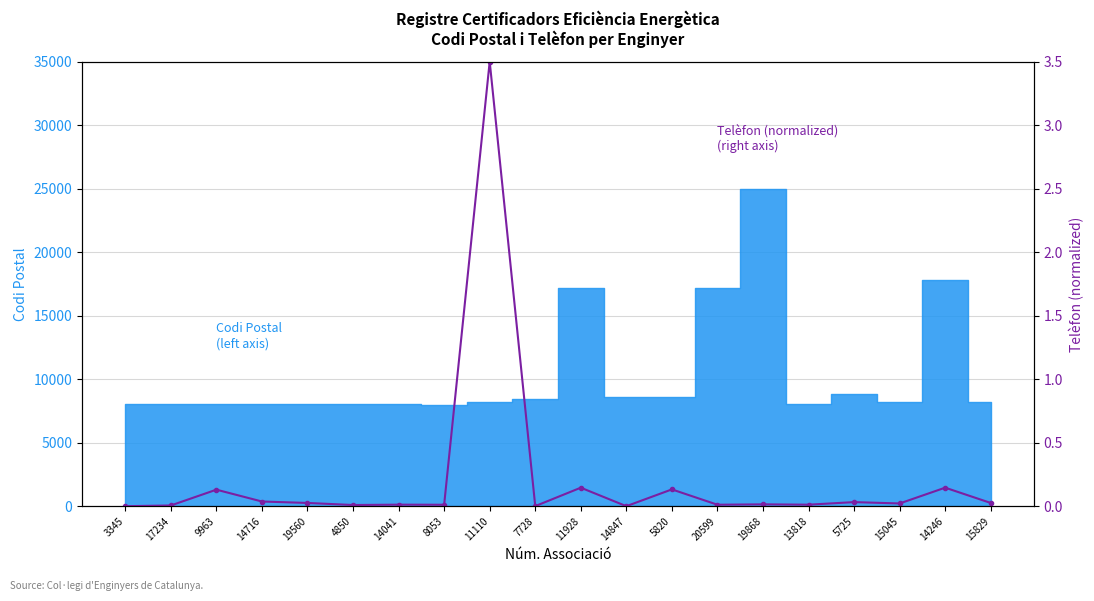

Which label corresponds to the smallest value in the chart?

3345